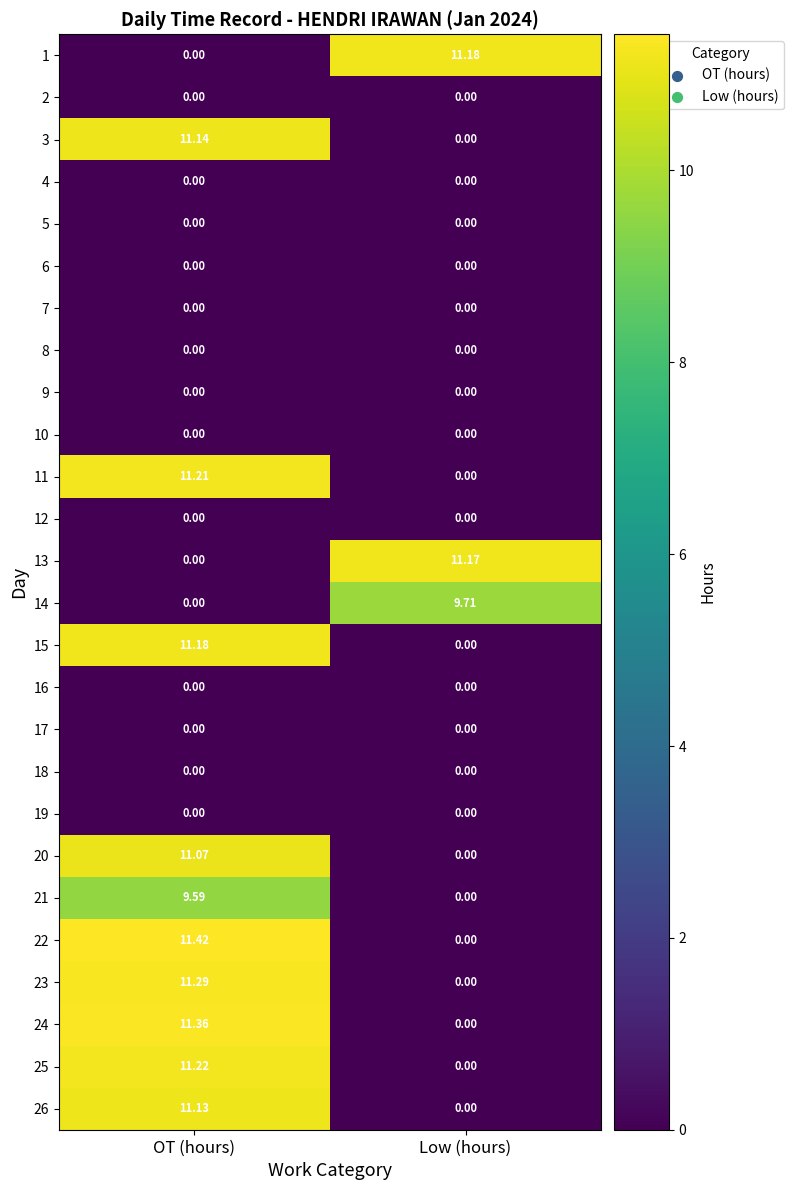

What is the spread (max minus min) of values at Low (hours)?

11.2